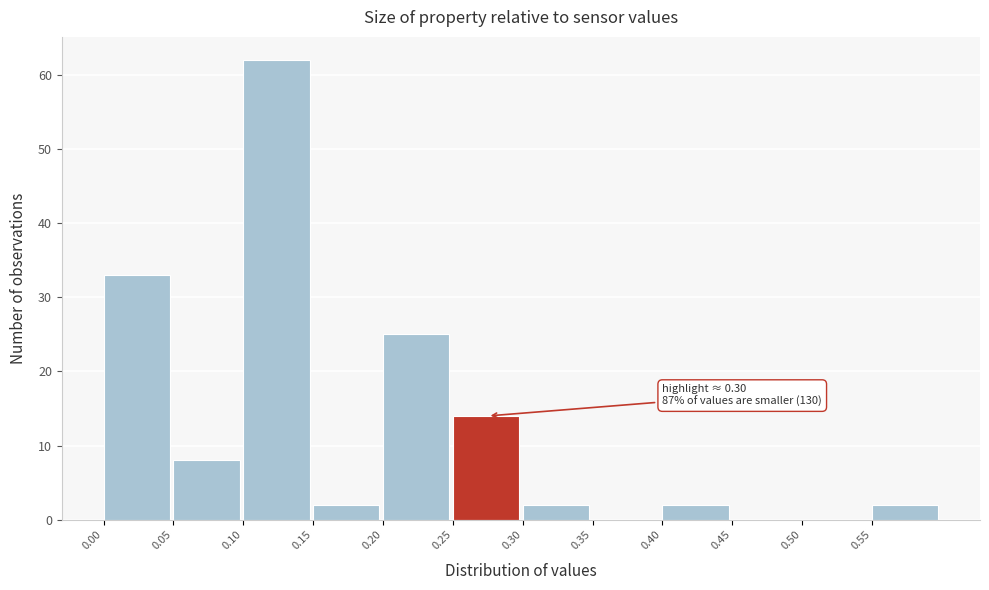

Which range on the x-axis has the tallest bar?

0.10 to 0.15